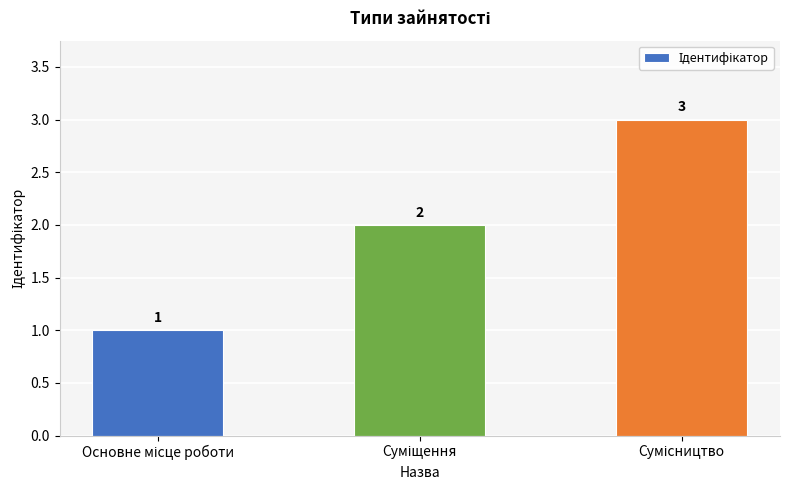

Reading left to right, extract all data points from this chart.

1	2	3